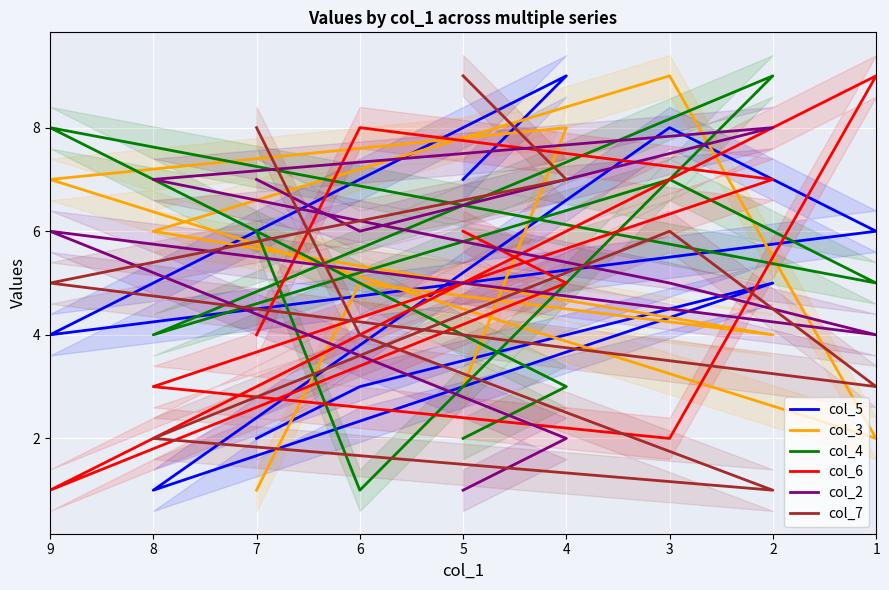

List the series in order of their peak value, lowest first.

col_2, col_5, col_3, col_4, col_6, col_7